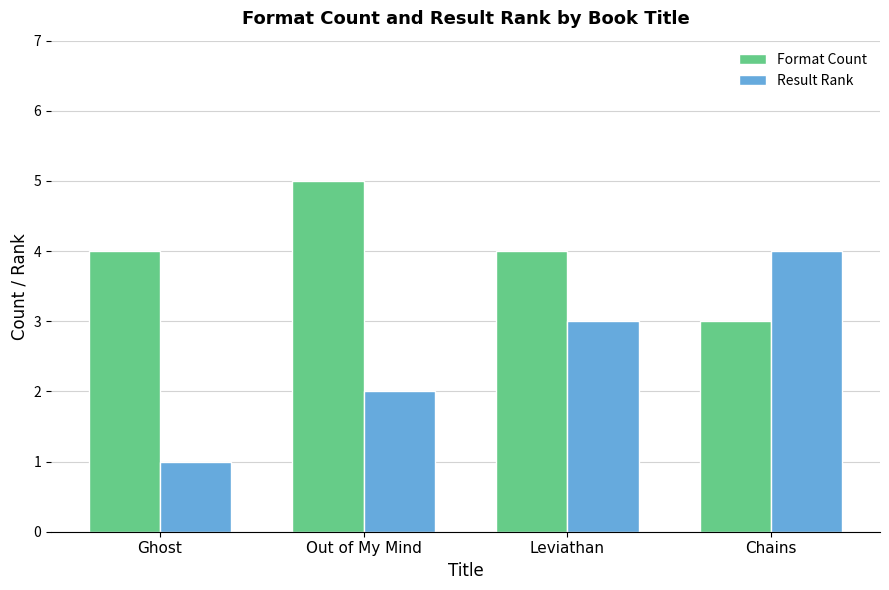

List the series in order of their overall mean, highest first.

Format Count, Result Rank